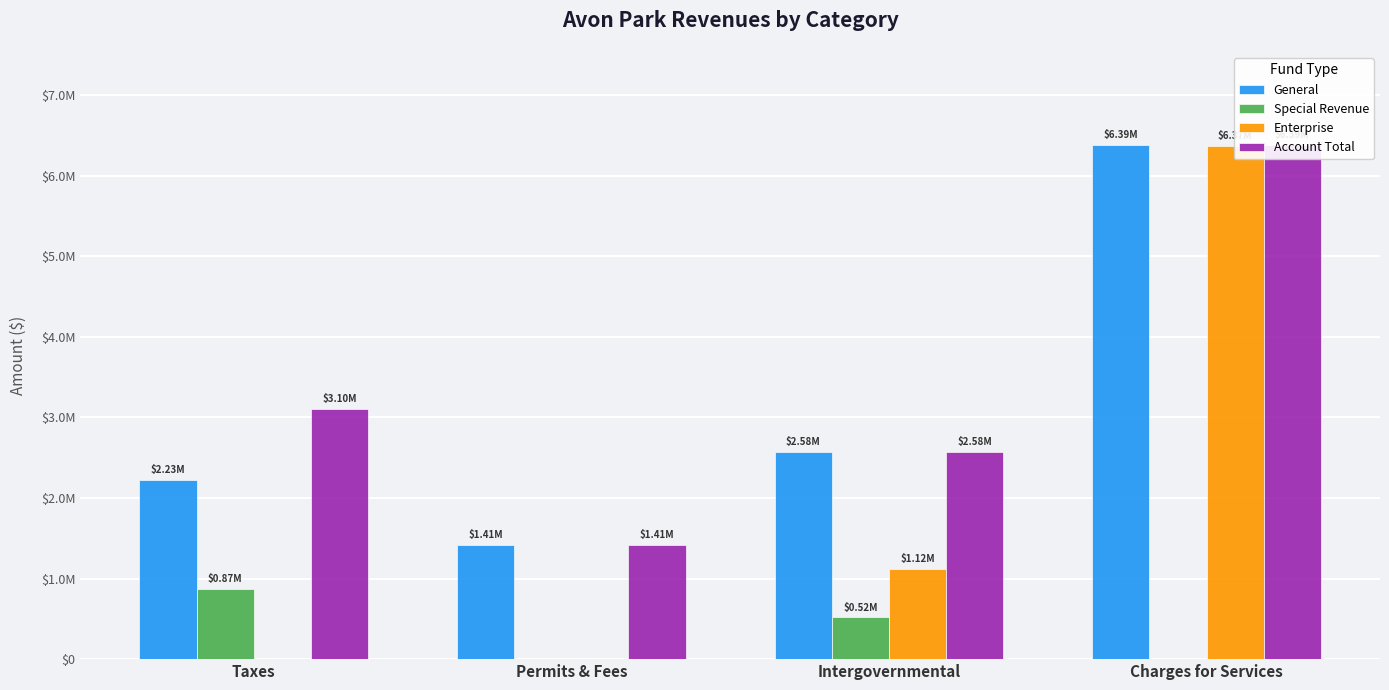

What is the total value across all series at Permits & Fees?

2825926